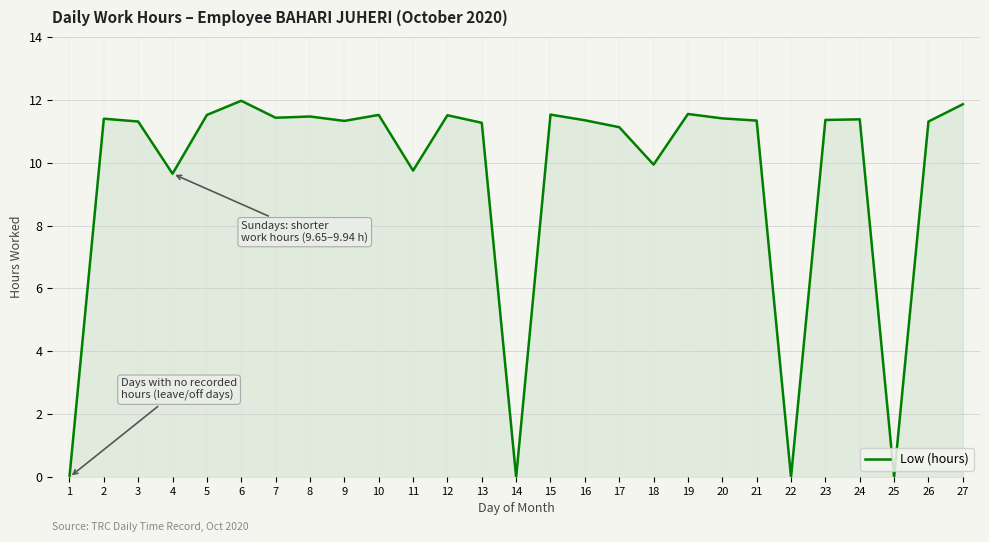

How many lines are shown in the chart?

1